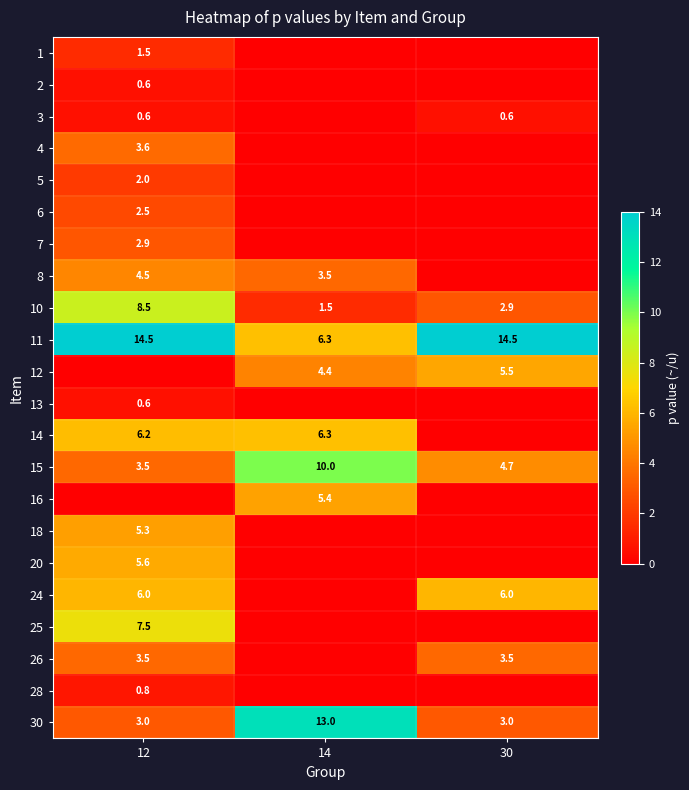

The 24 series shows 6.0 at 30. True or false?

True